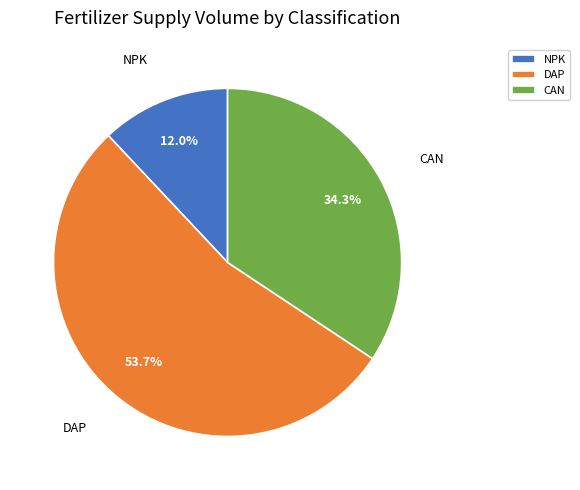

Does CAN represent more than half of the total?

No